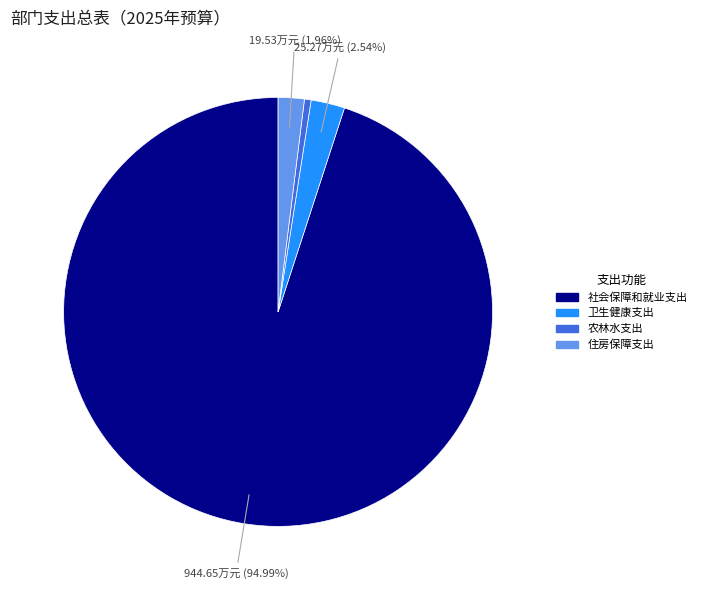

How many segments does this pie chart have?

4